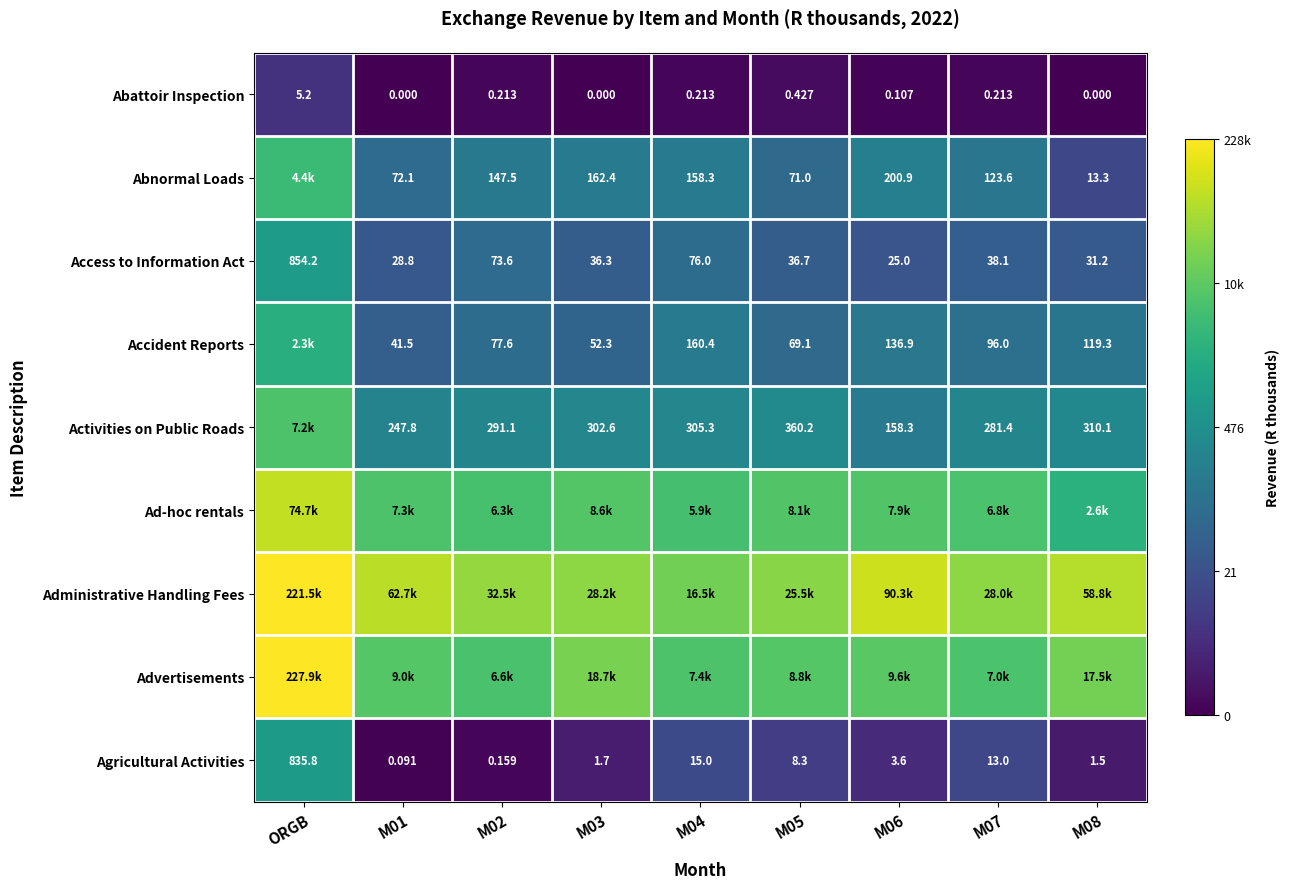

Where does the Agricultural Activities series first go above 3?

ORGB